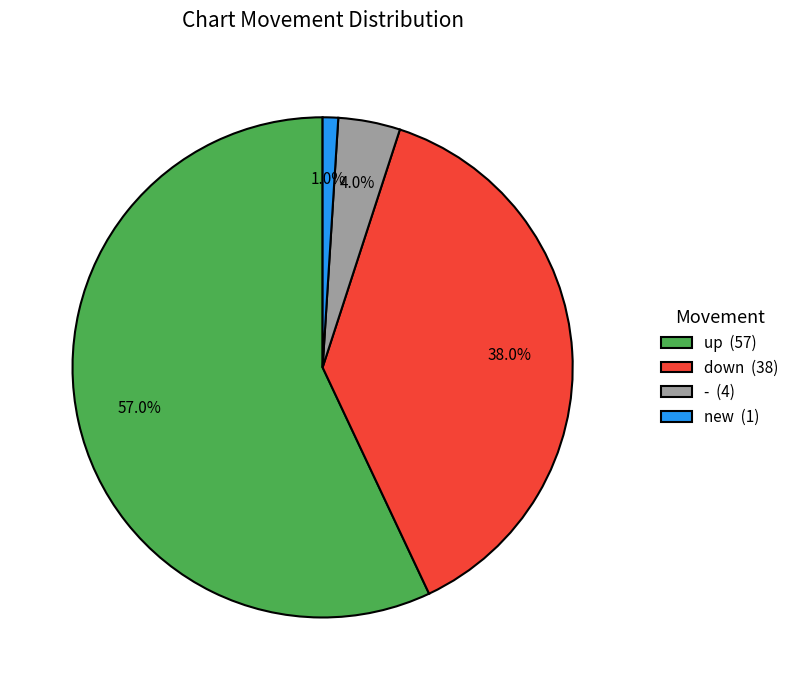

Count the number of slices in the pie.

4